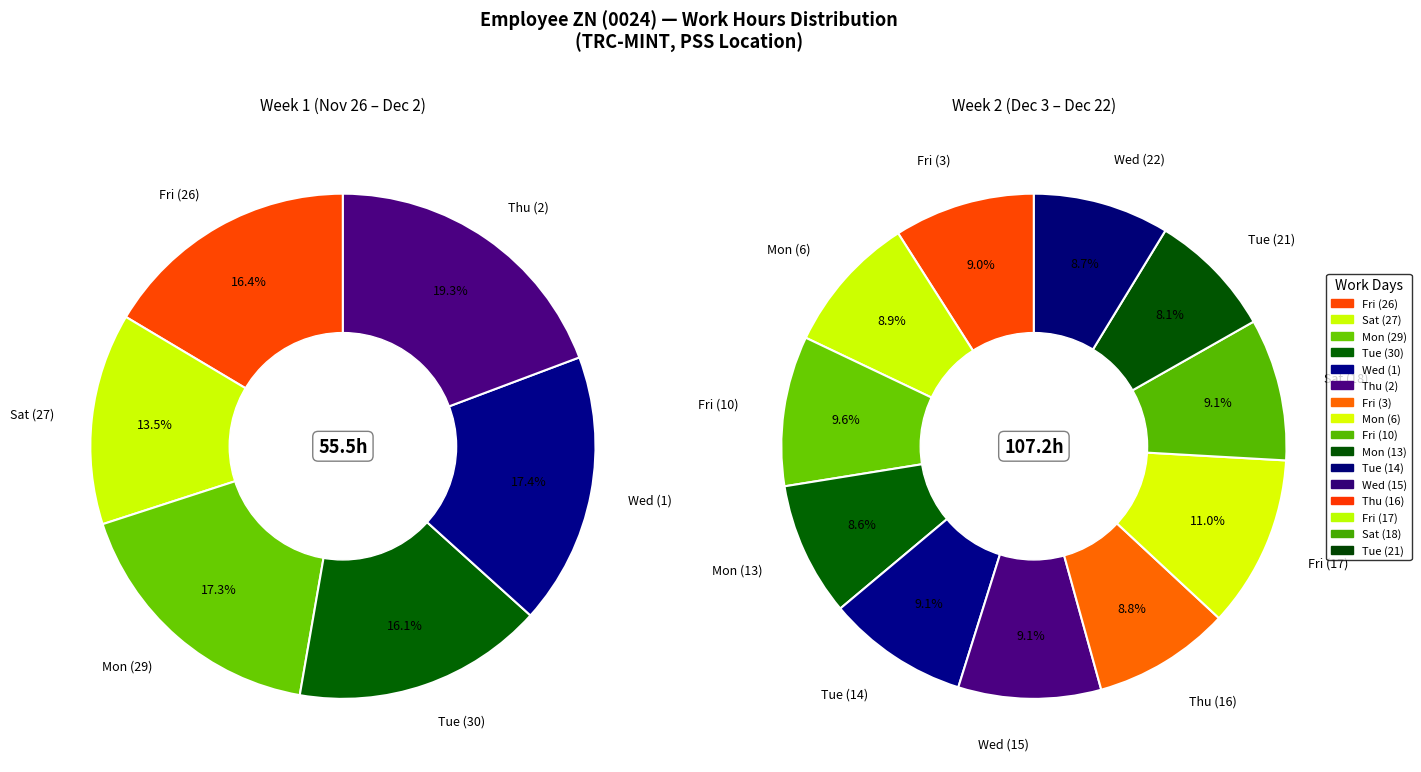

Which category has the smallest portion of the pie?

Sat (27)